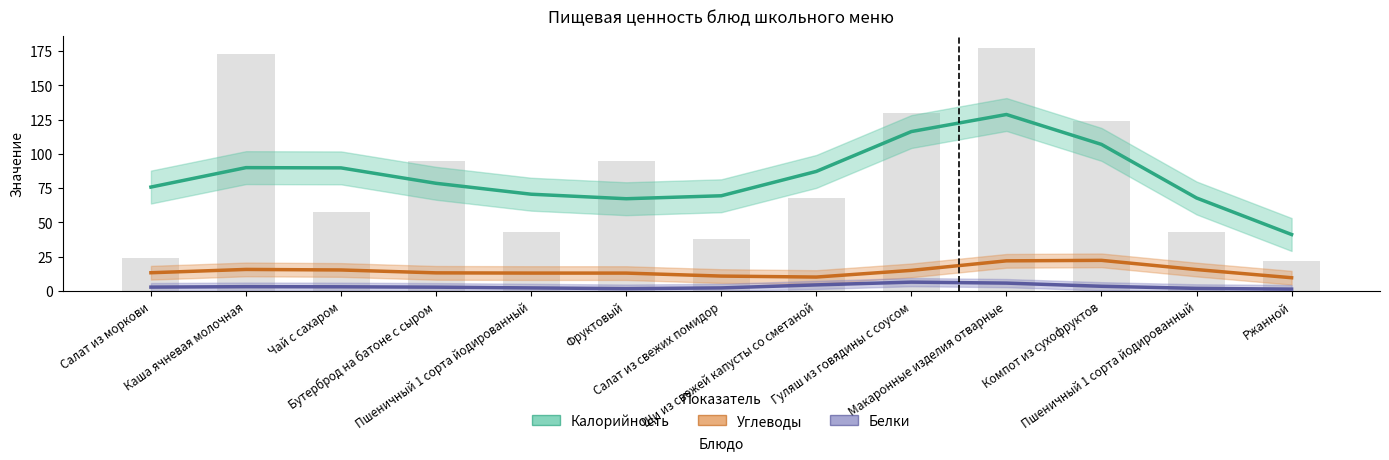

What is the spread (max minus min) of values at Гуляш из говядины с соусом?

109.8